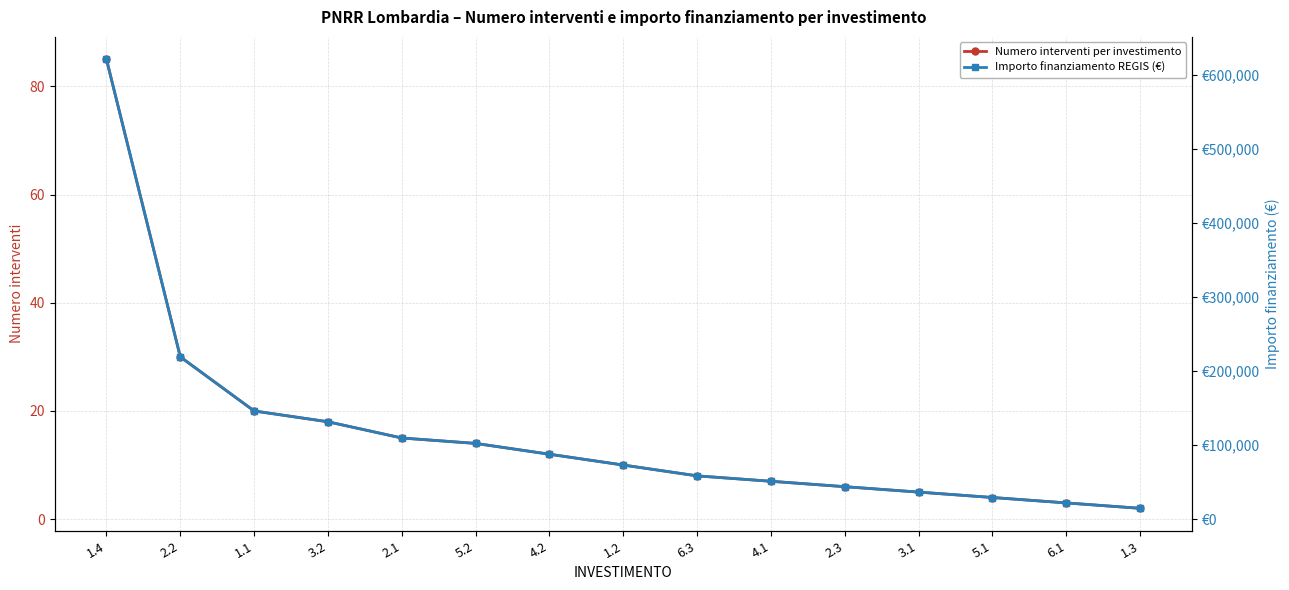

How many series are shown in this chart?

2